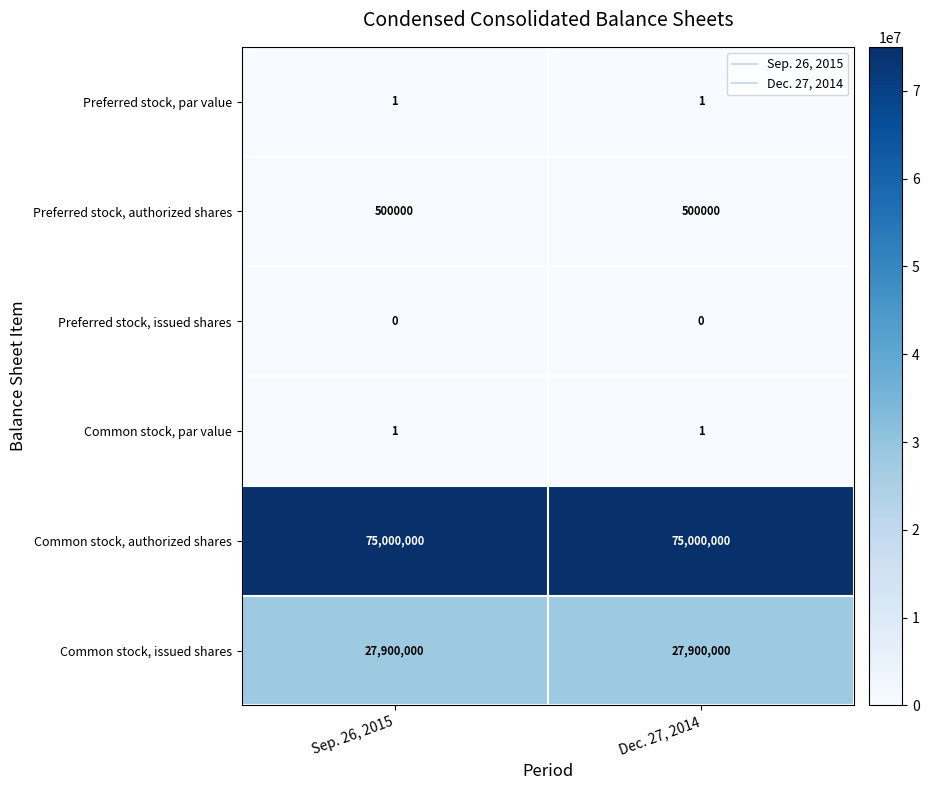

The value of Preferred stock, issued shares at Dec. 27, 2014 is 0. True or false?

True